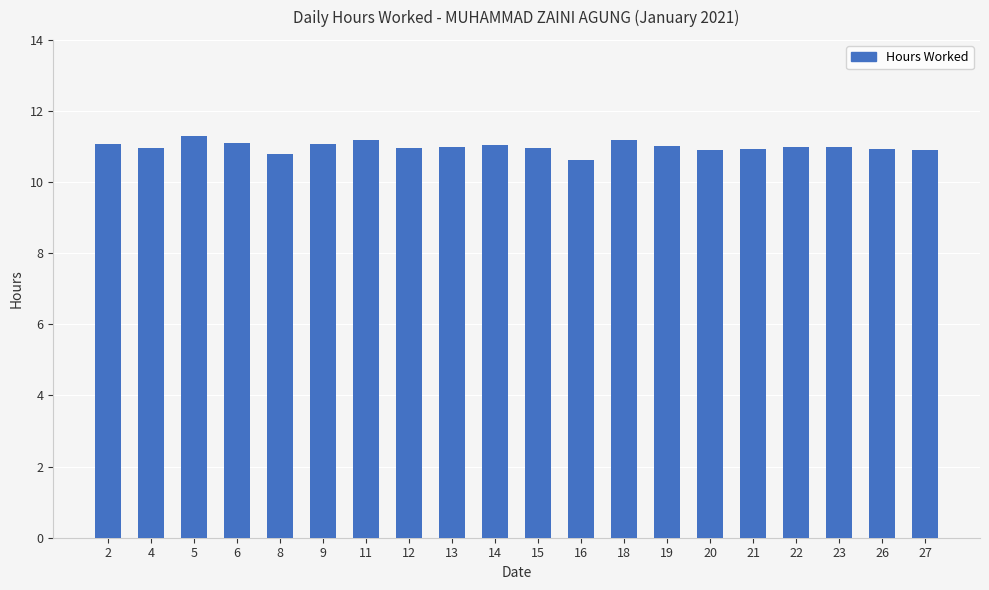

What is the value of the 1st bar from the left?

11.1